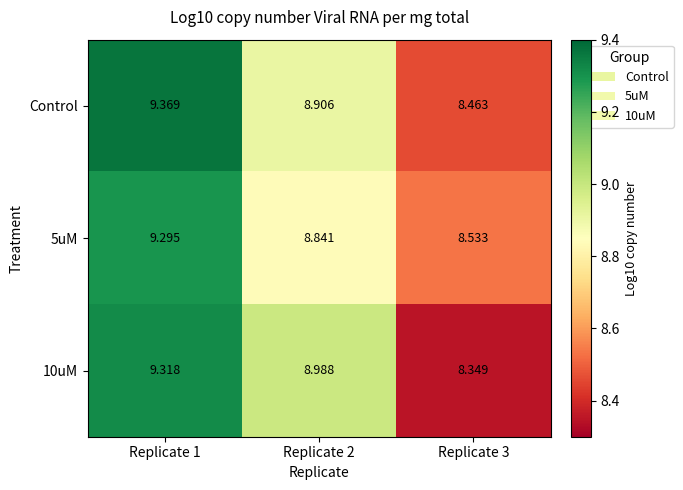

Is the value of 10uM at Replicate 2 greater than the value of Control at Replicate 1?

No